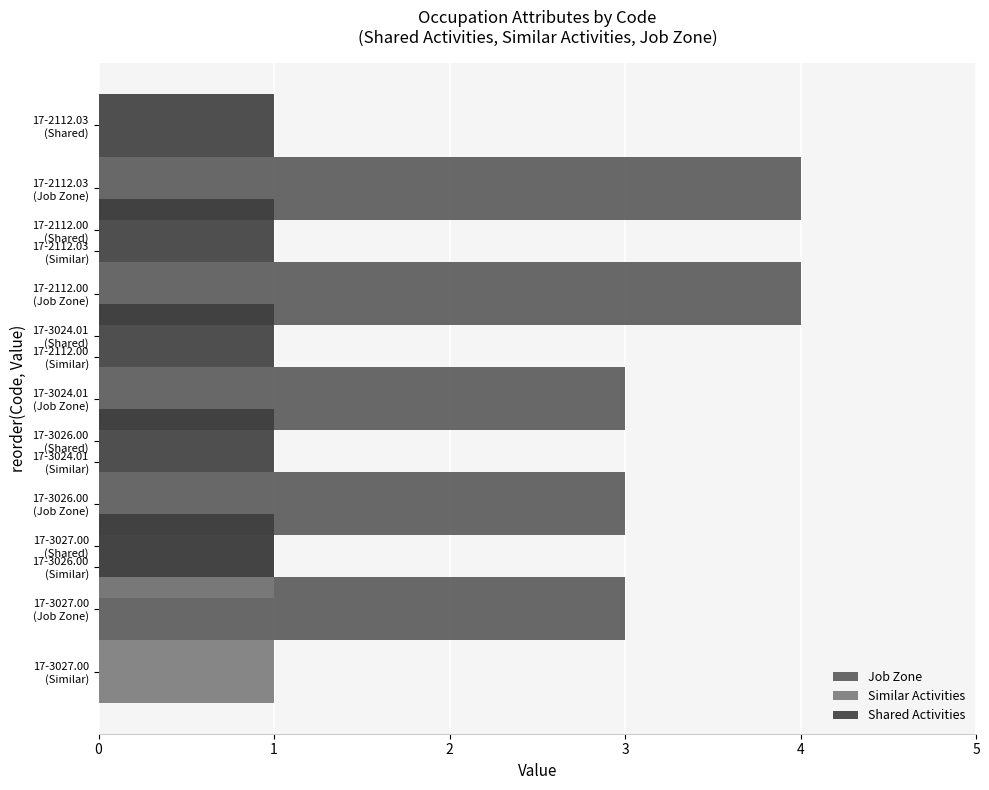

True or false: Similar Activities has a value of 0.5 at 2.

False